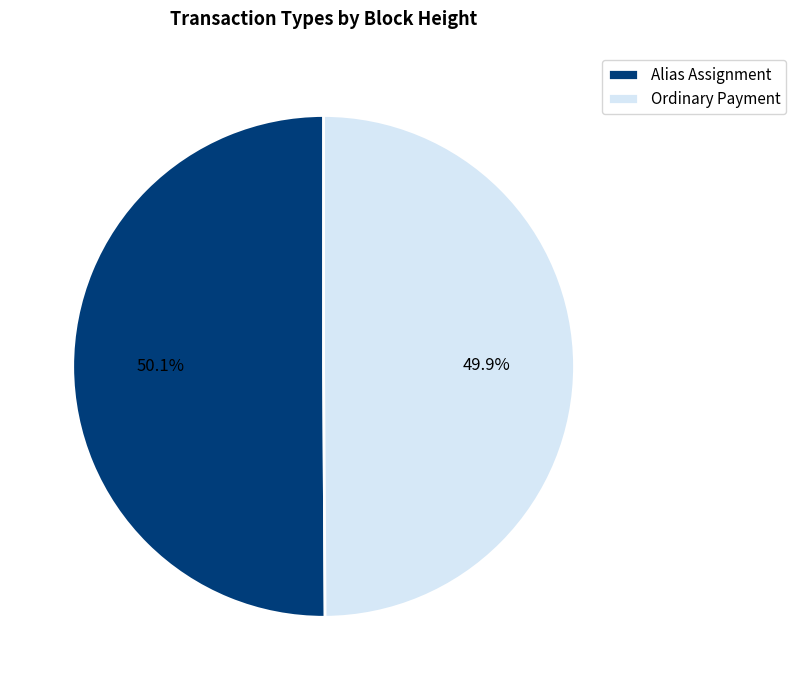

How many slices are in this pie chart?

2